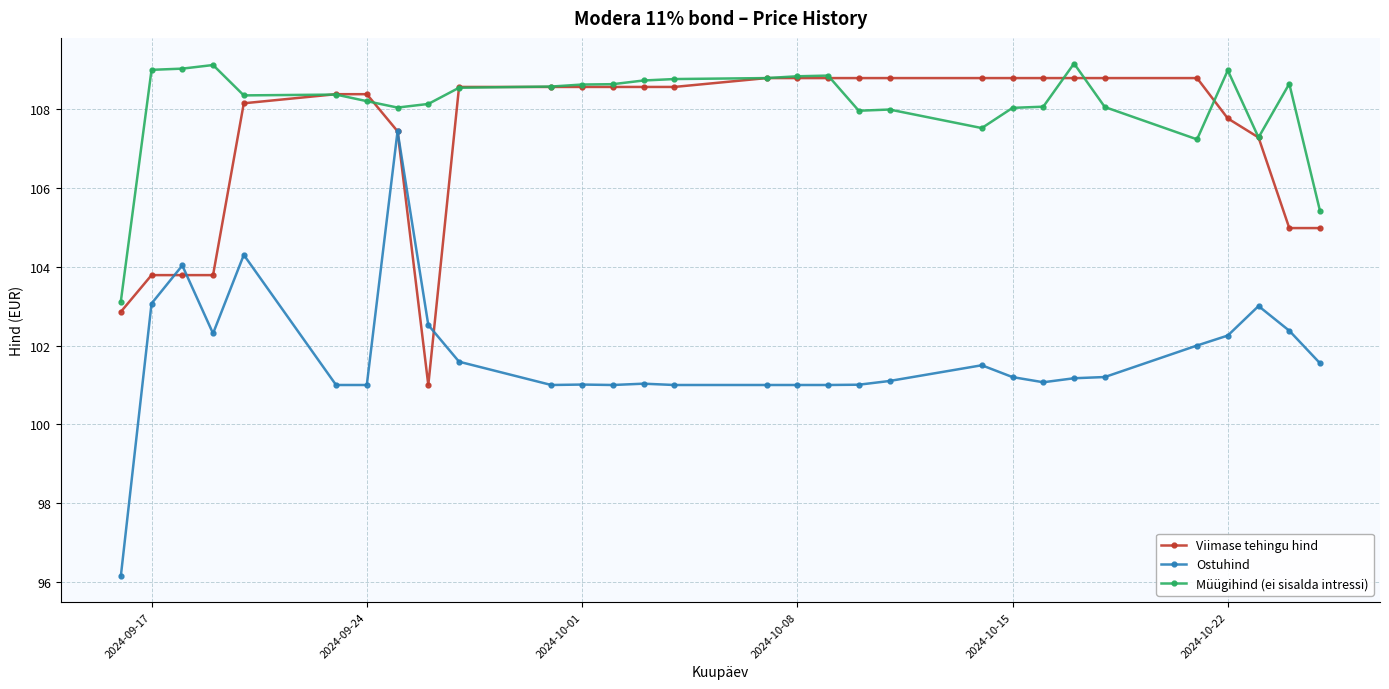

What is the value of the Ostuhind point at the 10th from the left?

101.6